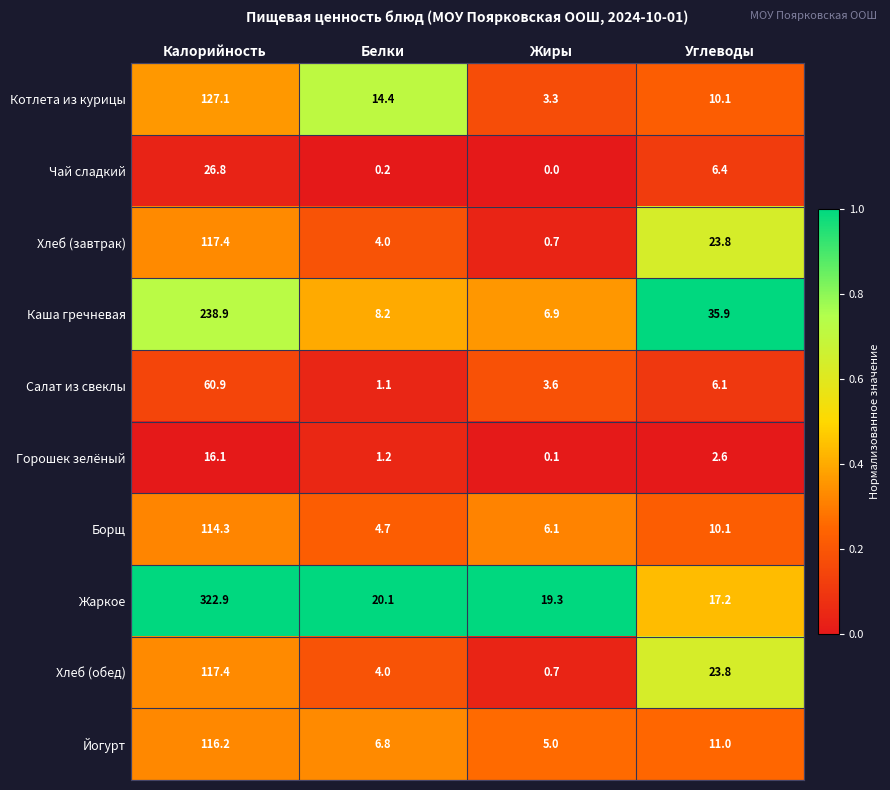

What is the total value across all series at Жиры?

45.7